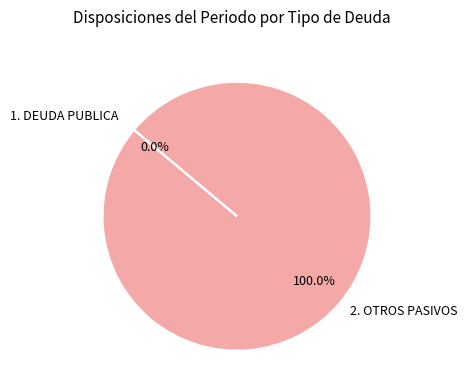

What is the largest slice in the pie chart?

2. OTROS PASIVOS